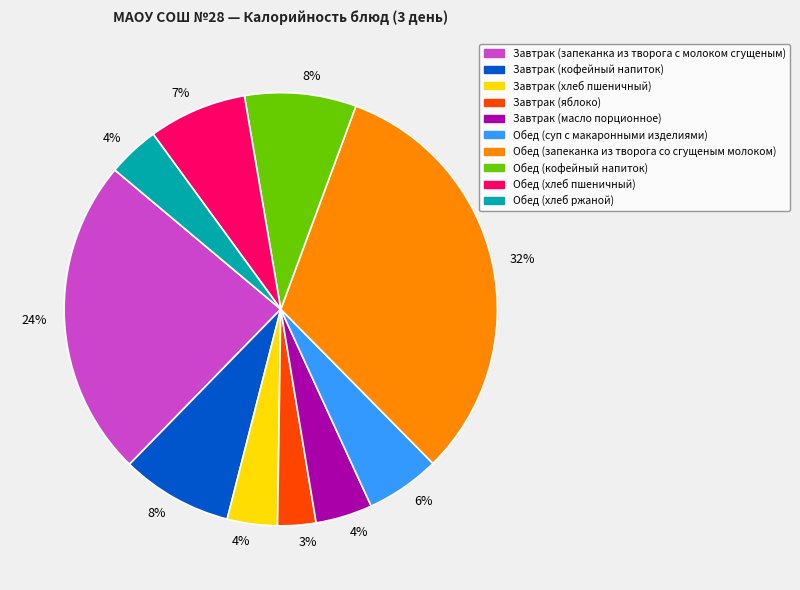

To the nearest percent, what is the average slice percentage?

10%